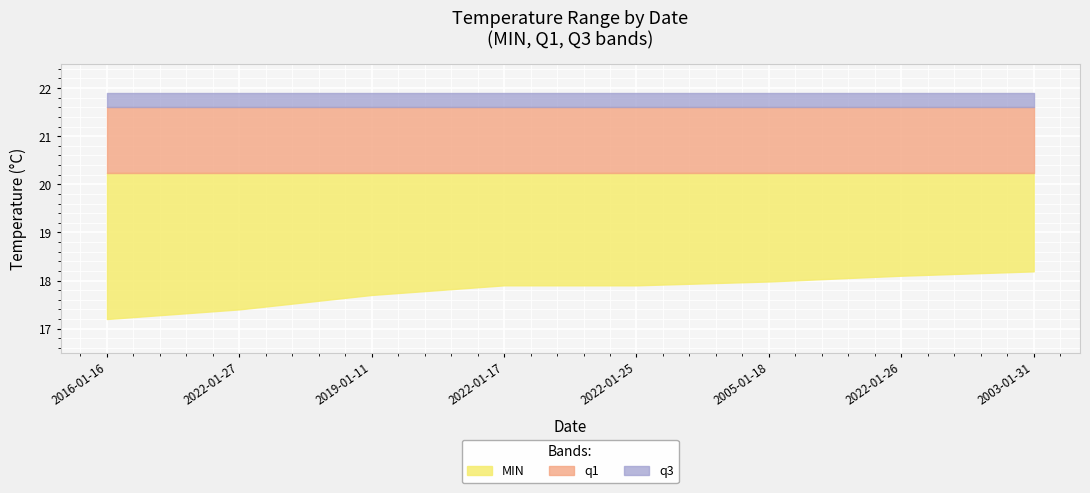

True or false: MIN has a value of 27.4 at 2022-01-17.

False